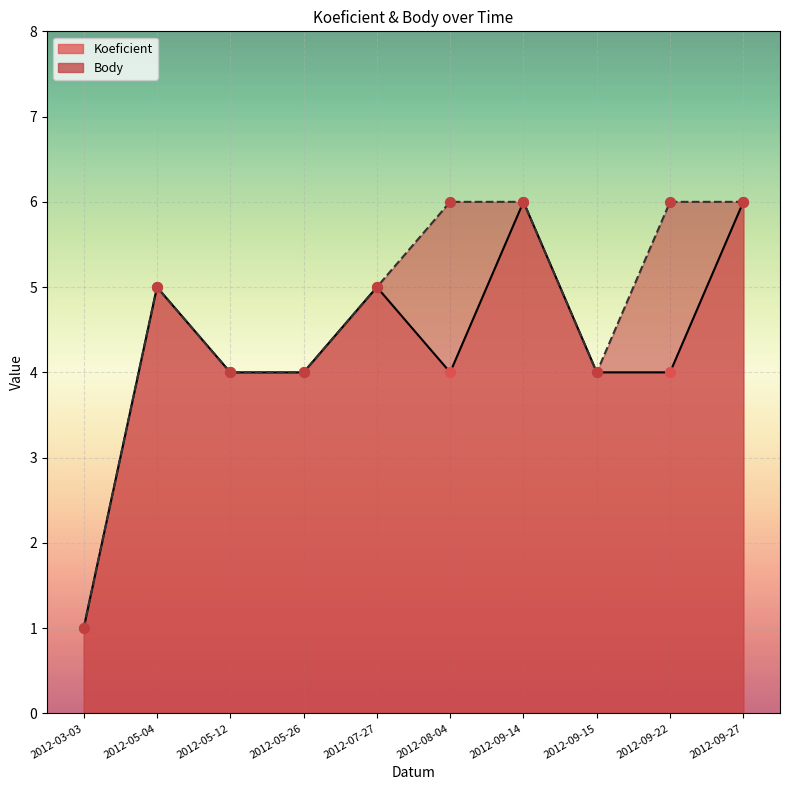

Which series has the largest total across all categories?

Body